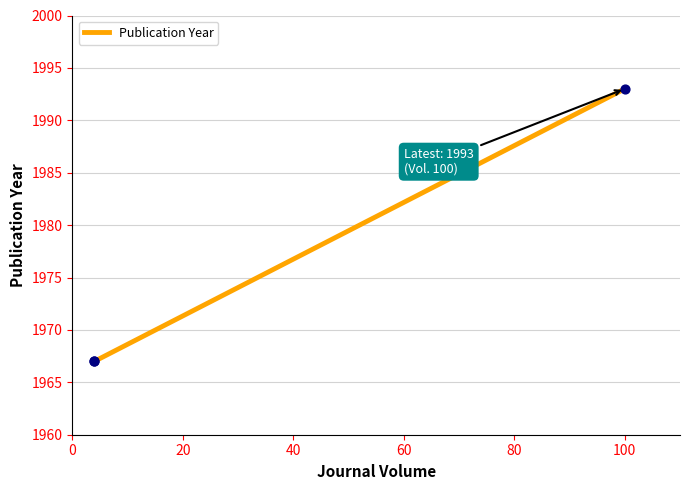

What is the ratio of the value at 0 to the value at 40?

1.0